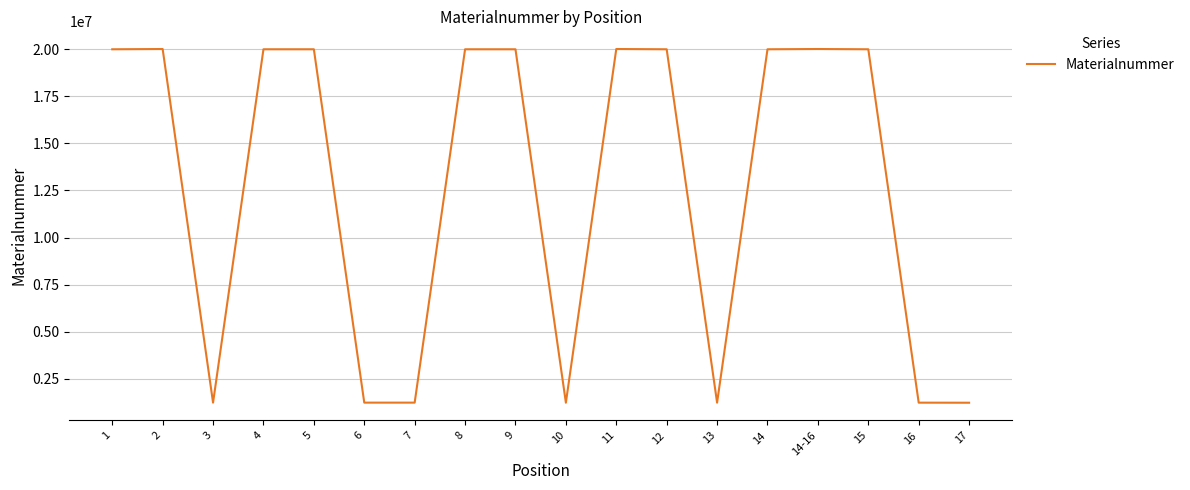

Where is the first local minimum?

3